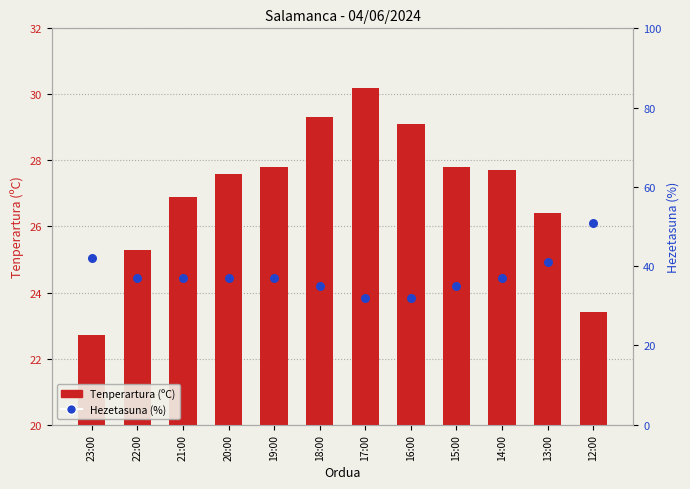

Which series contains the highest Y value?

Hezetasuna (%)